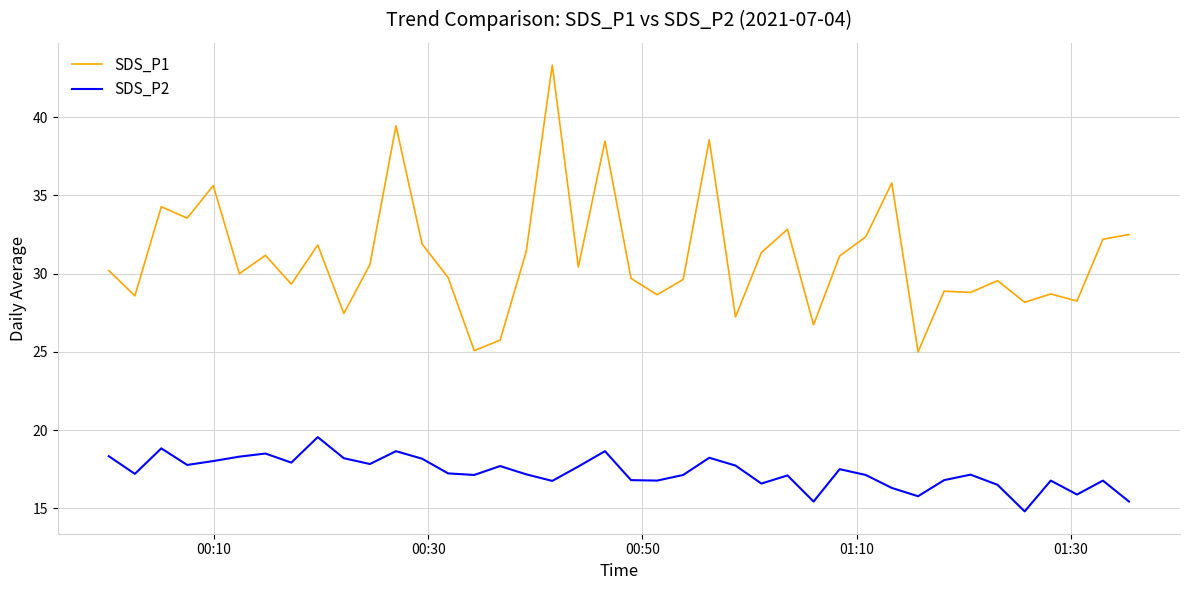

How many series are shown in this chart?

2